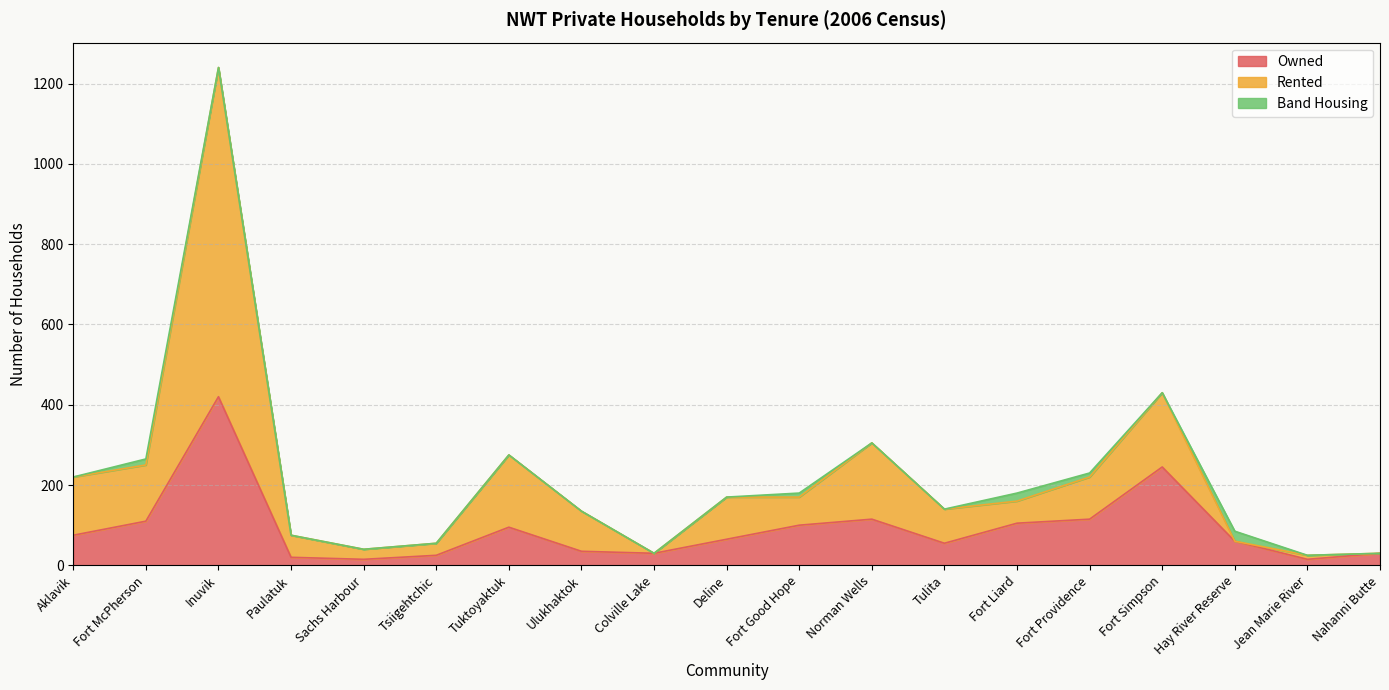

Read the Owned value at Tuktoyaktuk.

95